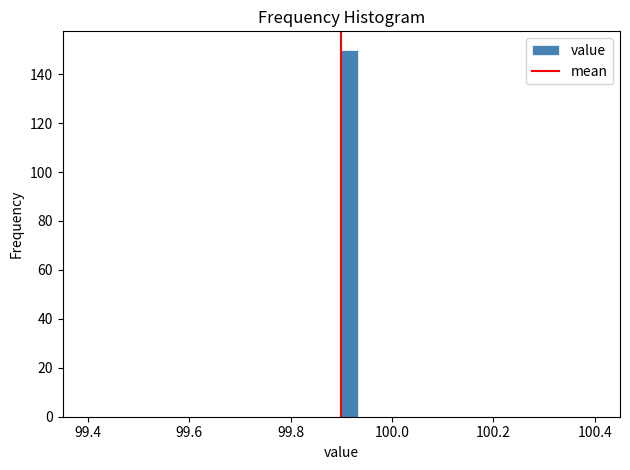

Read against the x-axis, roughly where is the centre of the tallest bar?

99.92